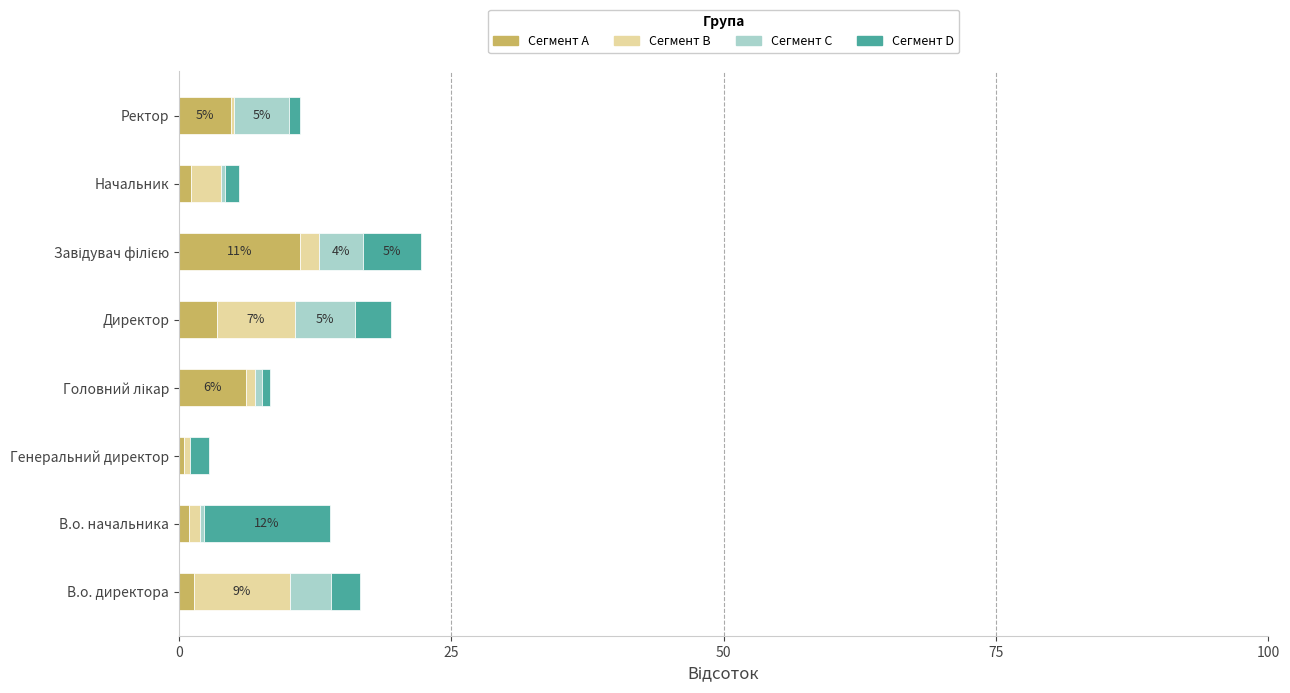

Is it true that Сегмент A equals 3.5 at Директор?

True